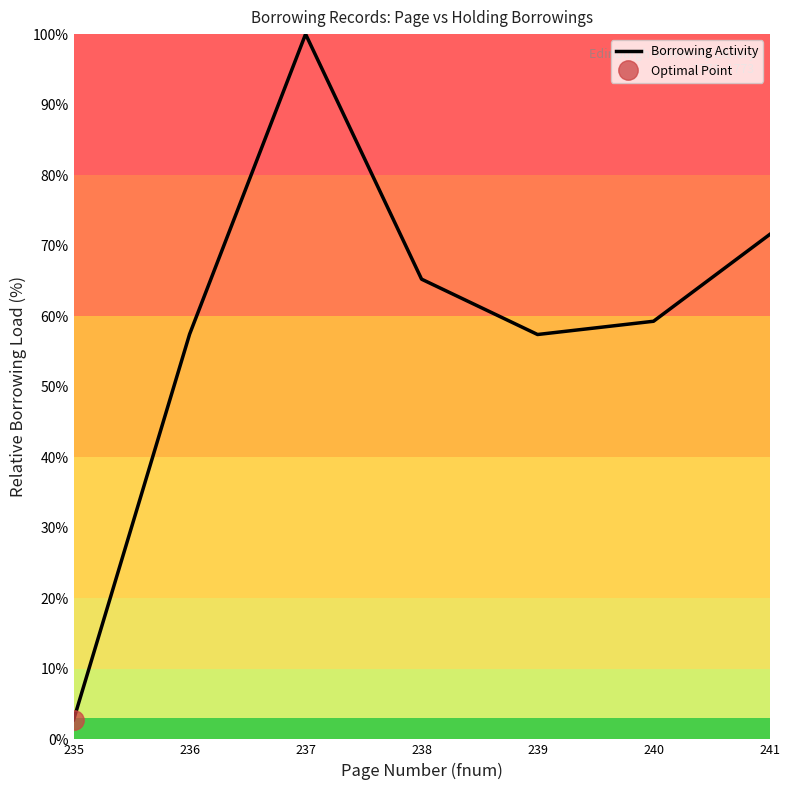

True or false: the data shows 57.5 at 236.

True